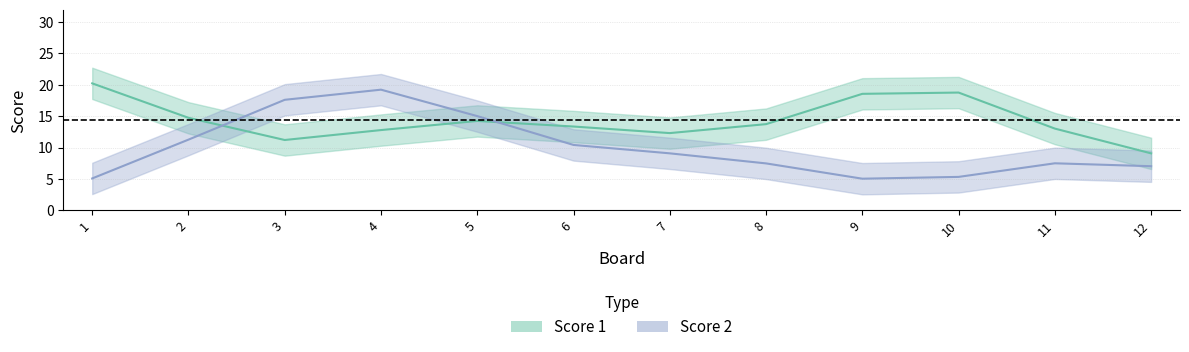

After their last crossing, which series has the higher values: Score 1 or Score 2?

Score 1